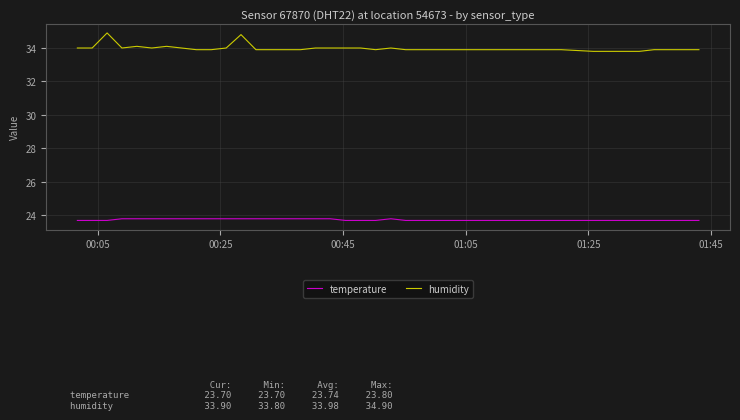

Which series has the largest total across all categories?

humidity